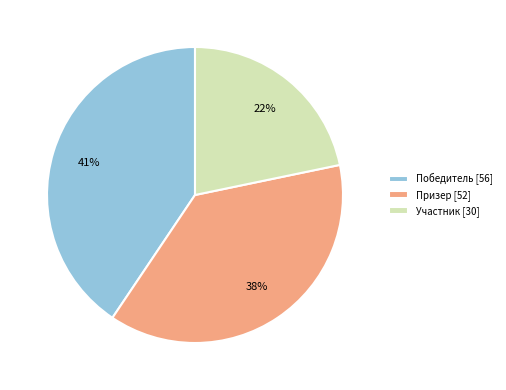

Is there any slice that represents more than half of the pie?

No